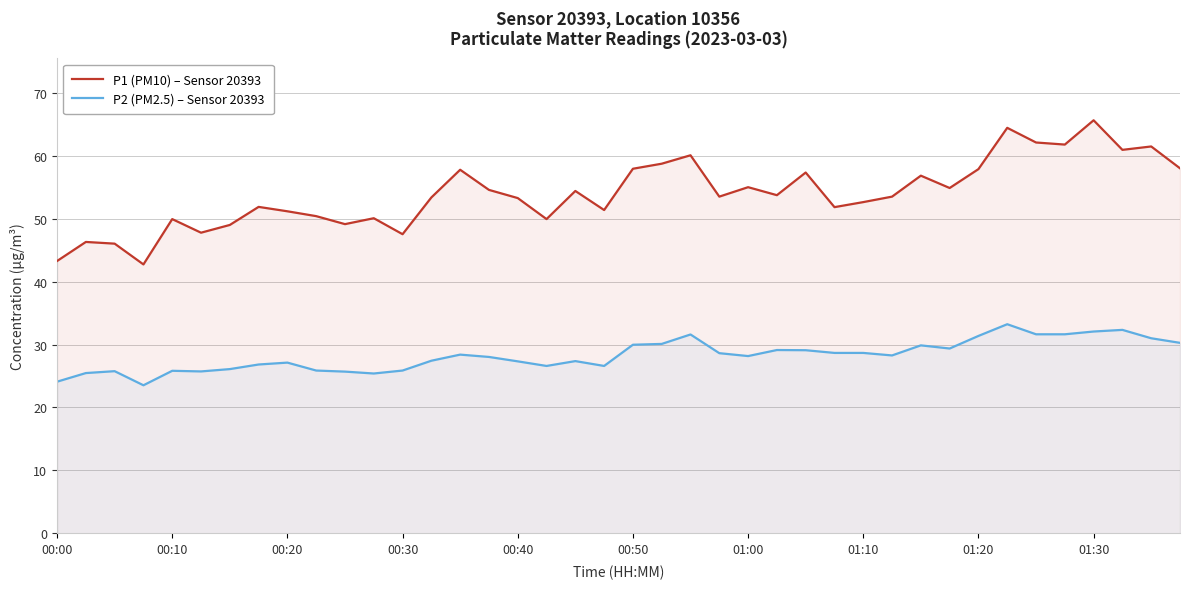

Between 00:50 and 01:30, which series saw the biggest shift?

P1 (PM10) – Sensor 20393